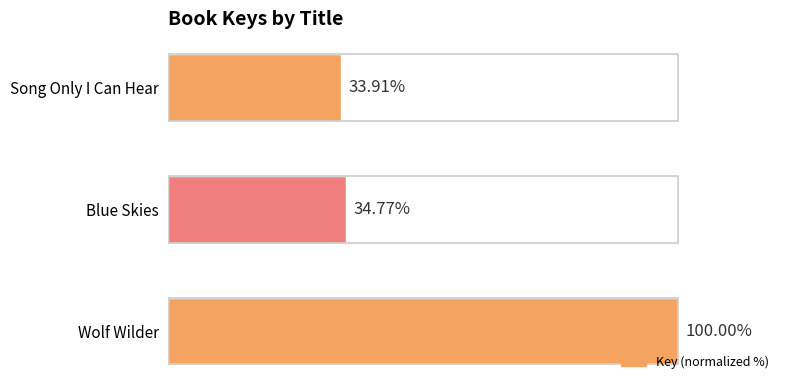

Does the chart contain any negative values?

No